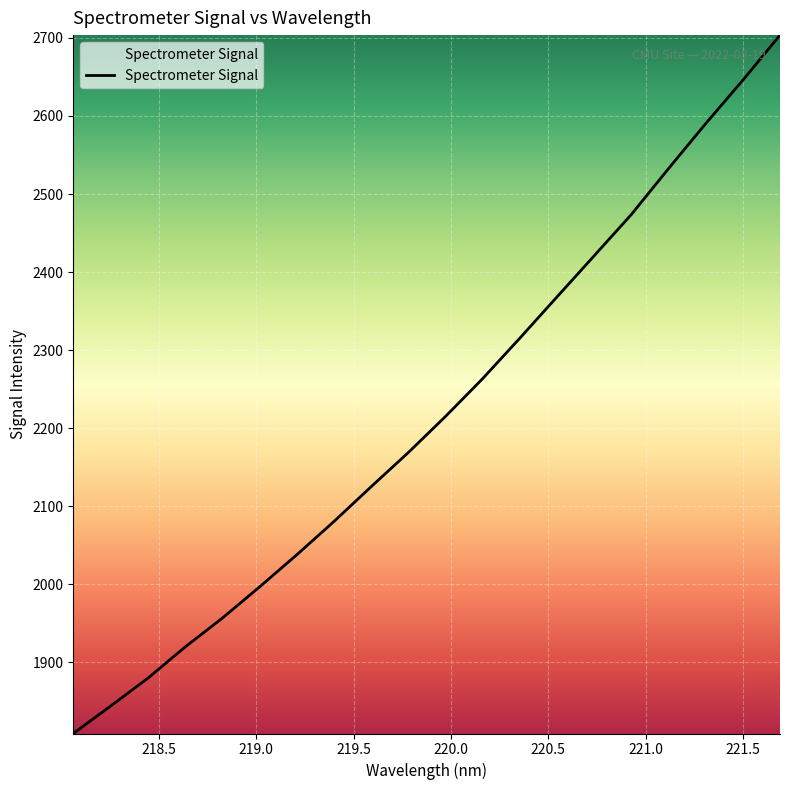

What is the minimum value shown in the chart?

1809.0